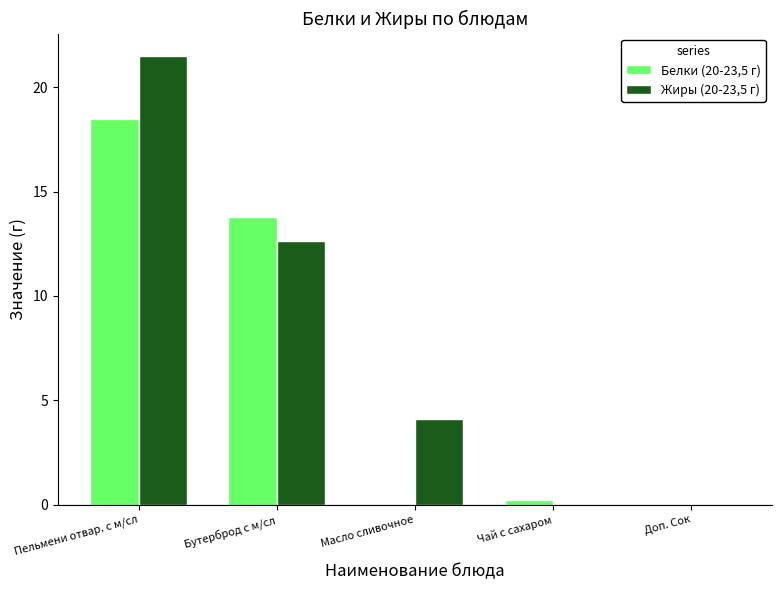

Reading left to right, extract all data points from this chart.

Белки (20-23,5 г): 18.5	13.8	0.0	0.2	0.0
Жиры (20-23,5 г): 21.5	12.6	4.1	0.0	0.0